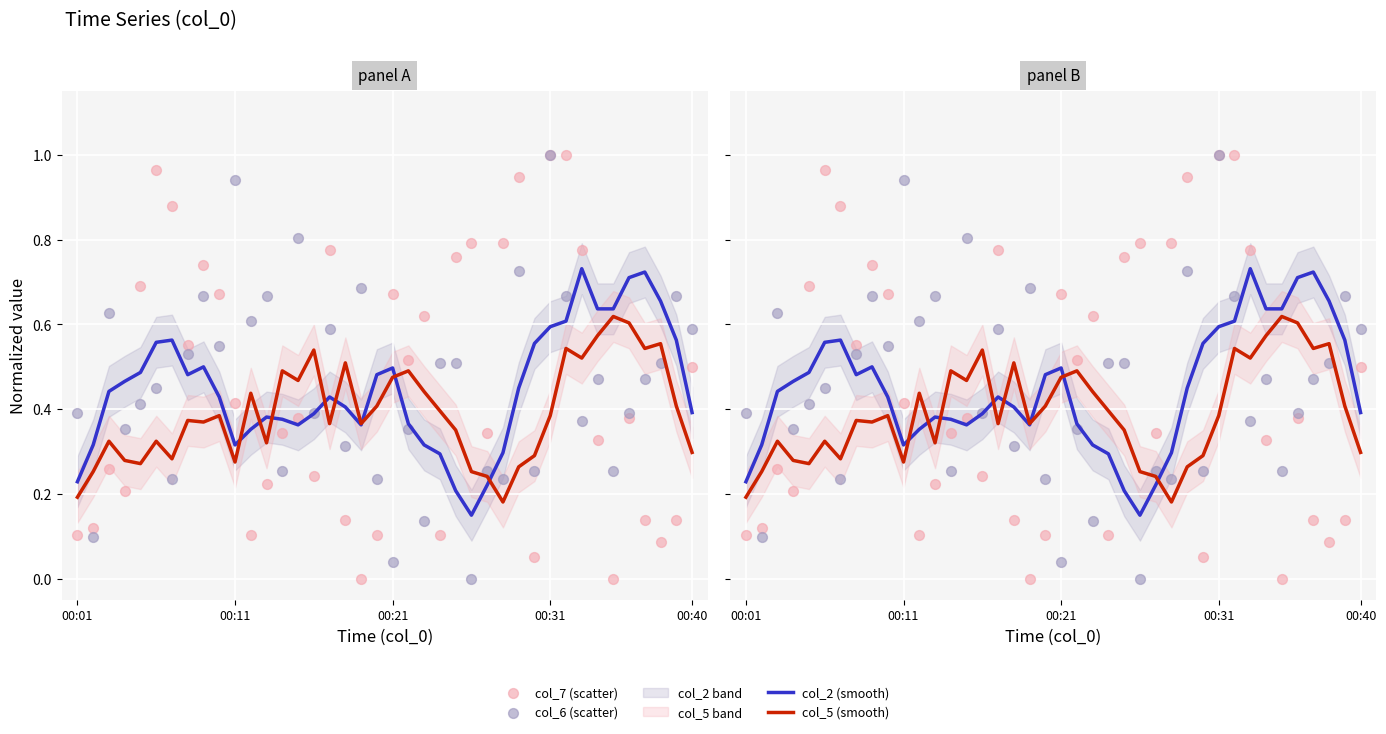

Which series has the largest total across all categories?

col_6 (scatter)